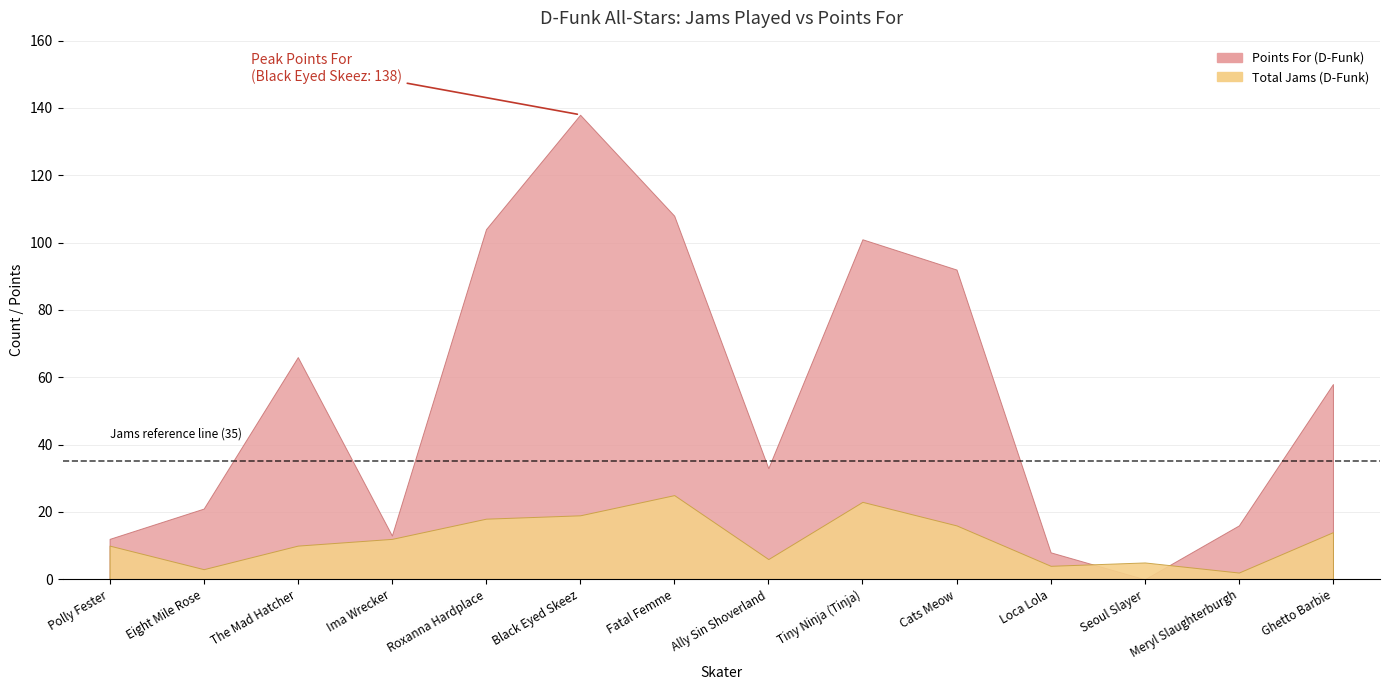

True or false: Points For (D-Funk) has more than 1 points higher than both neighbors.

True